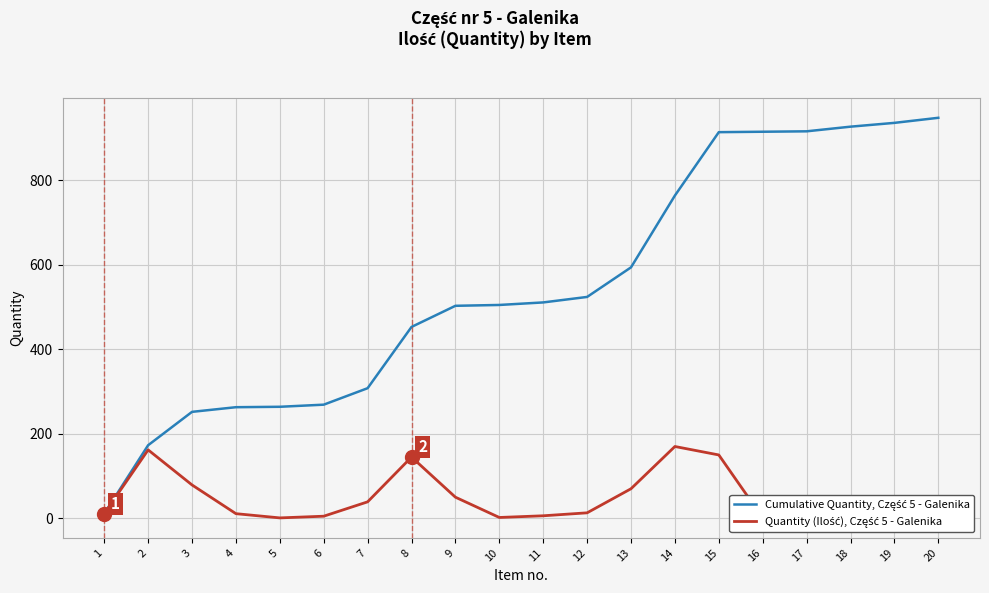

Reading left to right, transcribe all the data shown in this chart.

Cumulative Quantity, Część 5 - Galenika: 1=11	2=173	3=252	4=263	5=264	6=269	7=308	8=453	9=503	10=505	11=511	12=524	13=594	14=764	15=914	16=915	17=916	18=927	19=936	20=948
Quantity (Ilość), Część 5 - Galenika: 1=11	2=162	3=79	4=11	5=1	6=5	7=39	8=145	9=50	10=2	11=6	12=13	13=70	14=170	15=150	16=1	17=1	18=11	19=9	20=12